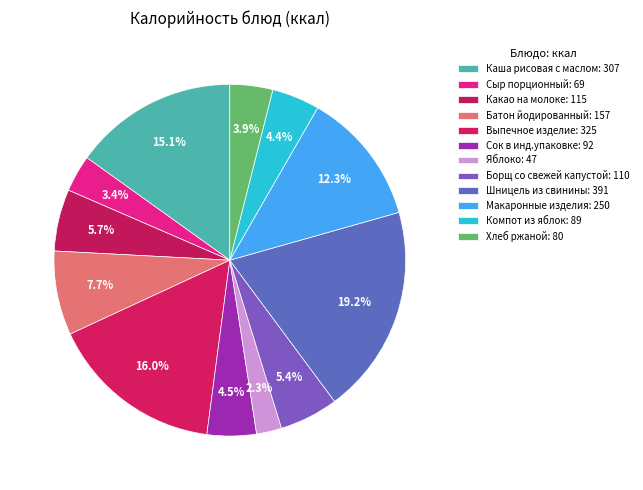

How many slices are in this pie chart?

12